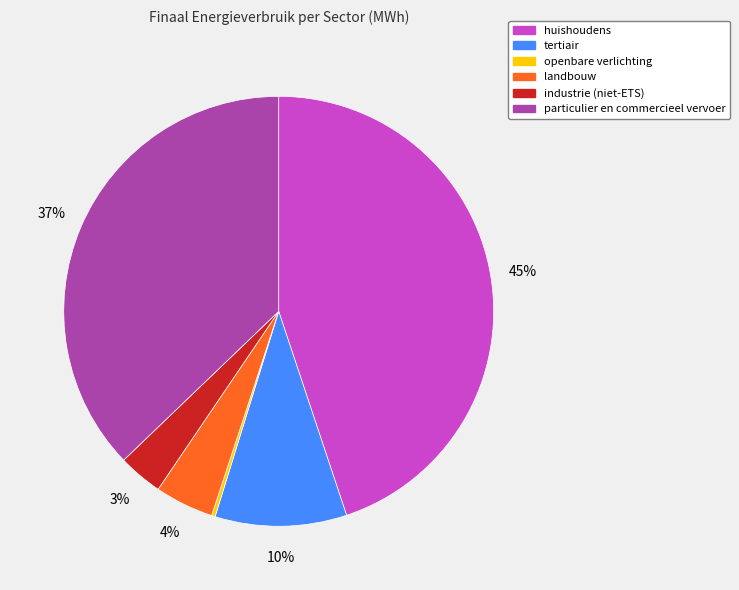

What is the largest slice in the pie chart?

huishoudens